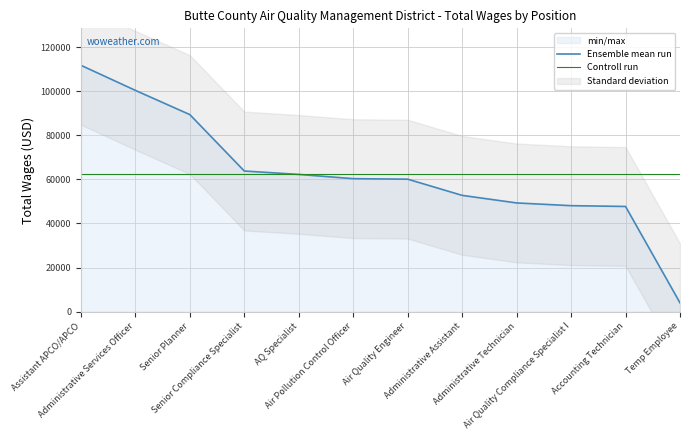

Rank the series at Administrative Services Officer from highest to lowest value.

Ensemble mean run, Controll run